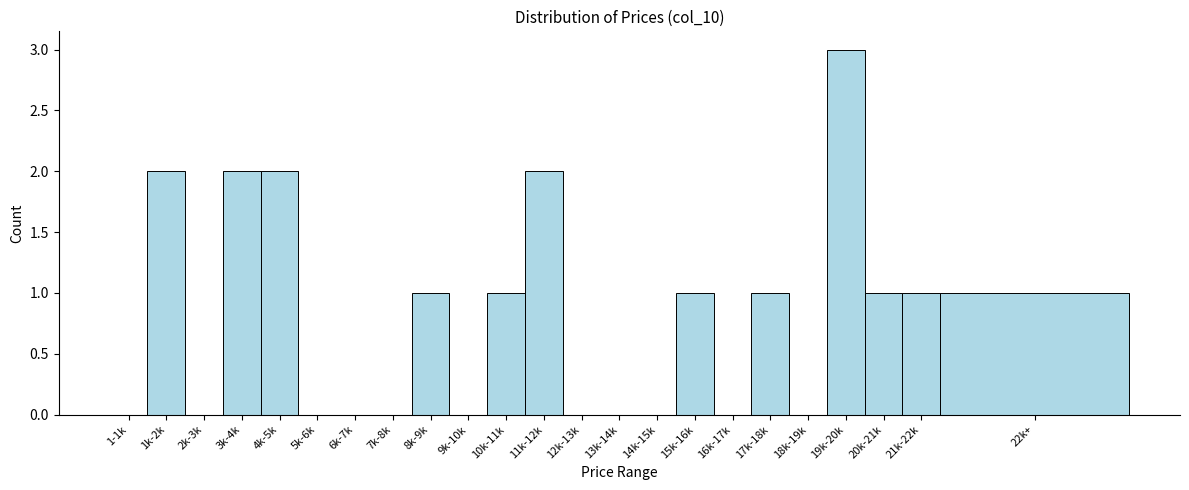

Reading right to left, list all the values displayed in this chart.

22k+=1	21k-22k=1	20k-21k=1	19k-20k=3	18k-19k=0	17k-18k=1	16k-17k=0	15k-16k=1	14k-15k=0	13k-14k=0	12k-13k=0	11k-12k=2	10k-11k=1	9k-10k=0	8k-9k=1	7k-8k=0	6k-7k=0	5k-6k=0	4k-5k=2	3k-4k=2	2k-3k=0	1k-2k=2	1-1k=0